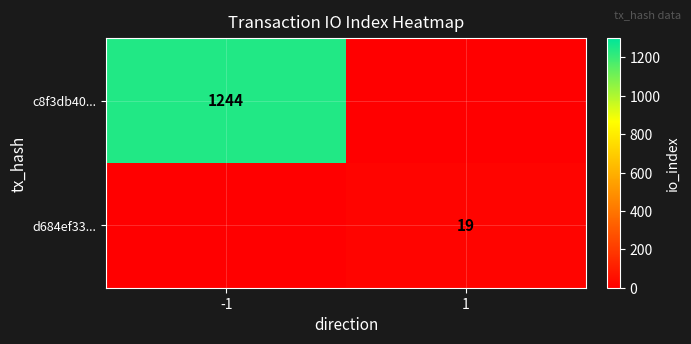

Is it true that c8f3db40... equals 1244 at -1?

True